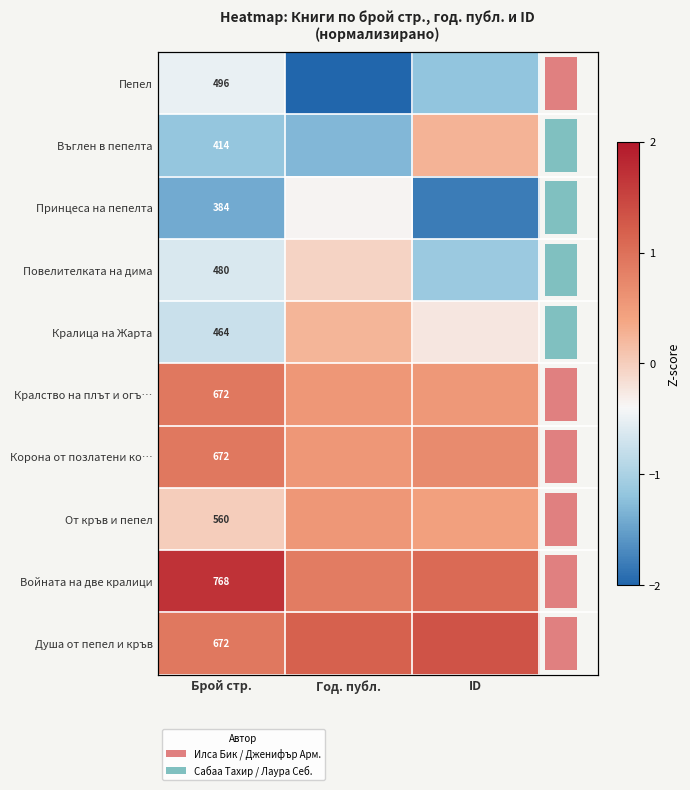

Between ID and Брой стр., which is larger?

Брой стр.